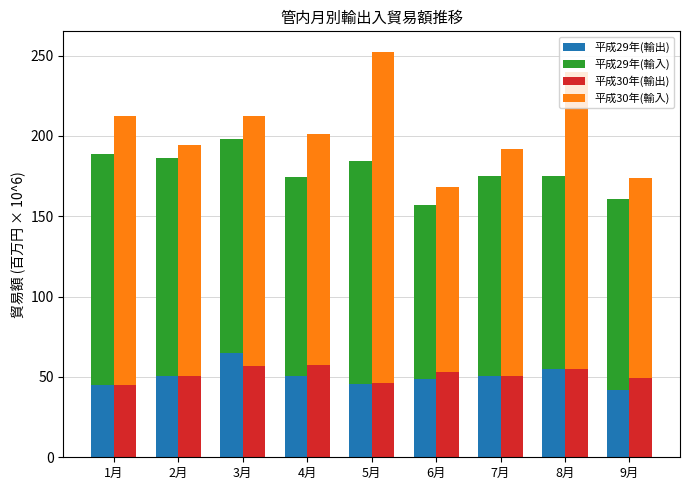

Between 4月 and 2月, which is larger?

2月